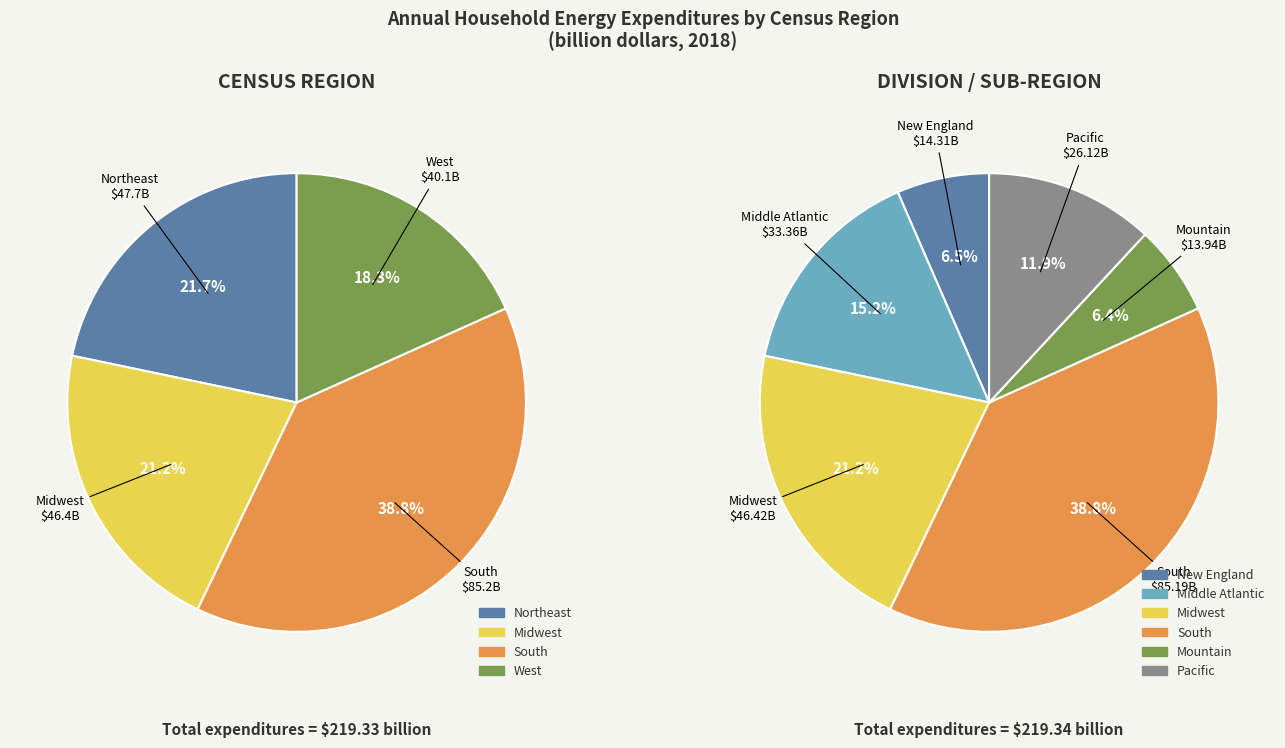

Count the number of slices in the pie.

6